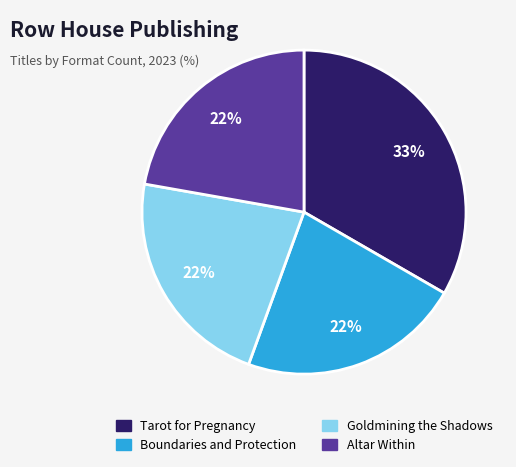

Is the sum of Altar Within and Tarot for Pregnancy greater than half?

Yes